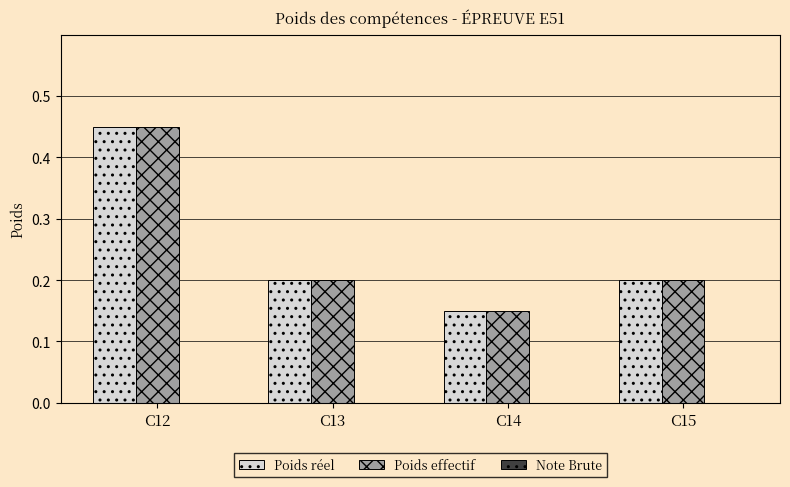

Count the number of categories in the chart.

4